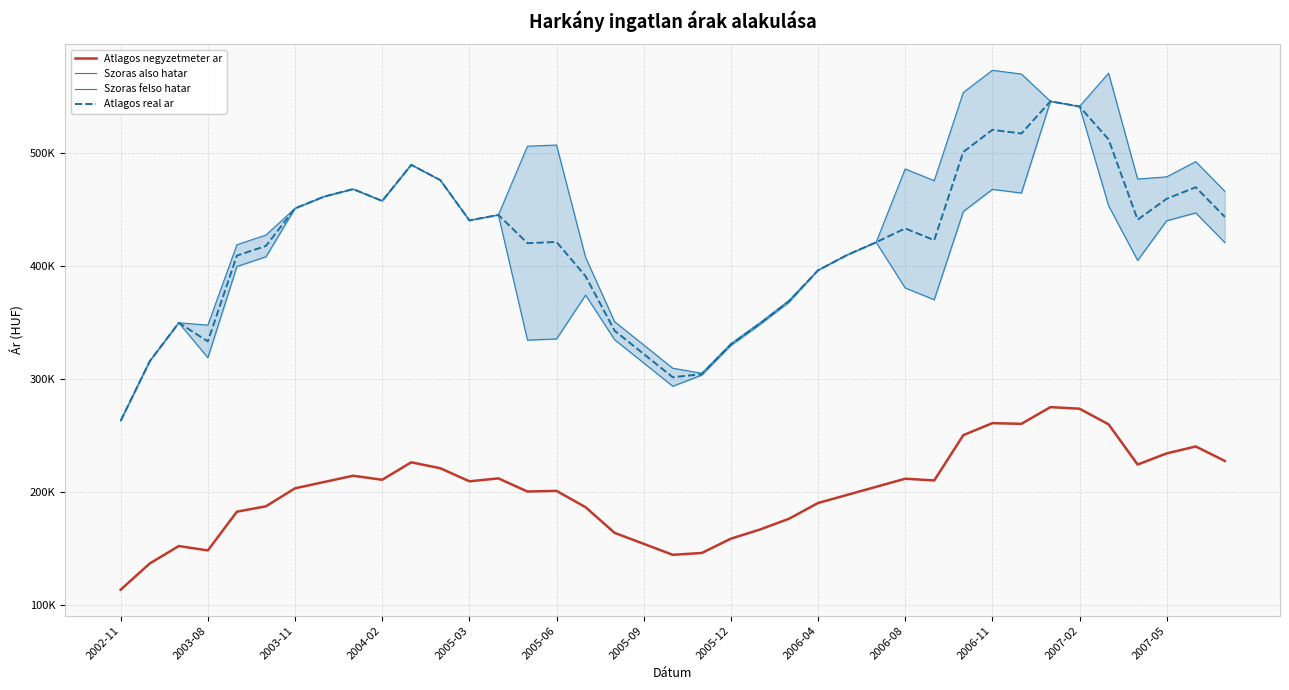

The Szoras felso hatar series shows 781216 at 2007-05. True or false?

False